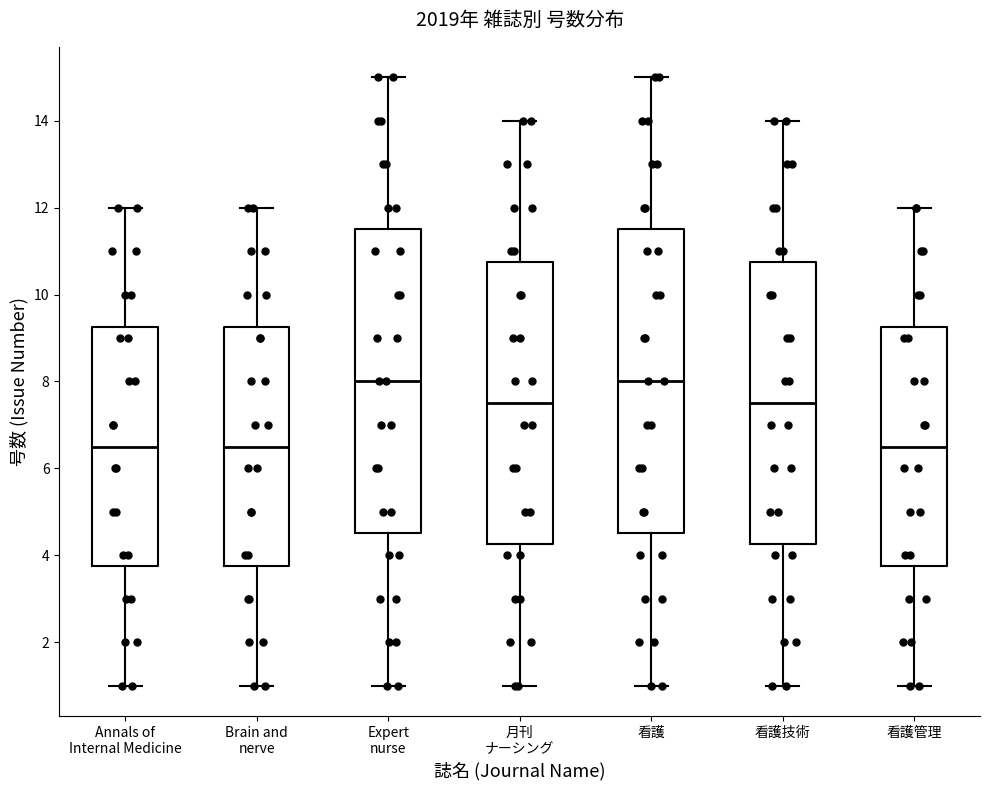

Where is the upper edge of the box for Annals of Internal Medicine on the y-axis? The values are not printed on the chart, so give them approximately, as read against the axis.

9.2